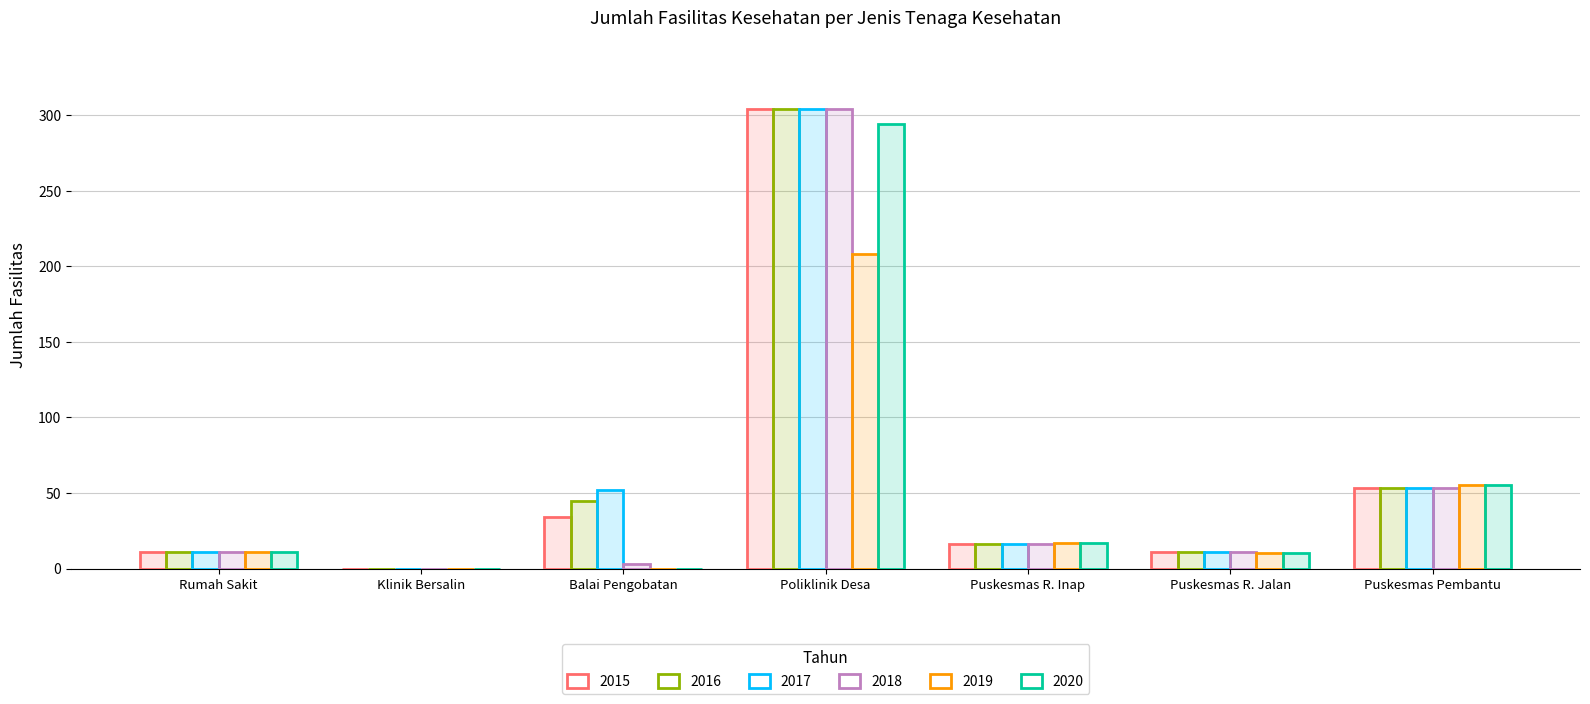

How many distinct data groups are displayed?

6